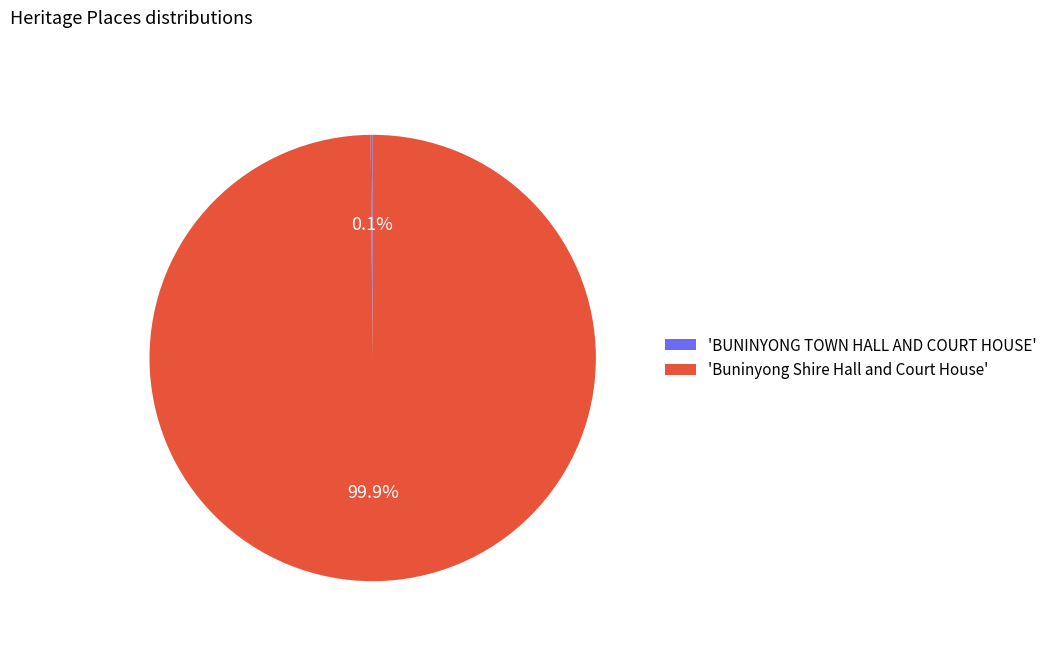

Which category has the biggest portion of the pie?

'Buninyong Shire Hall and Court House'